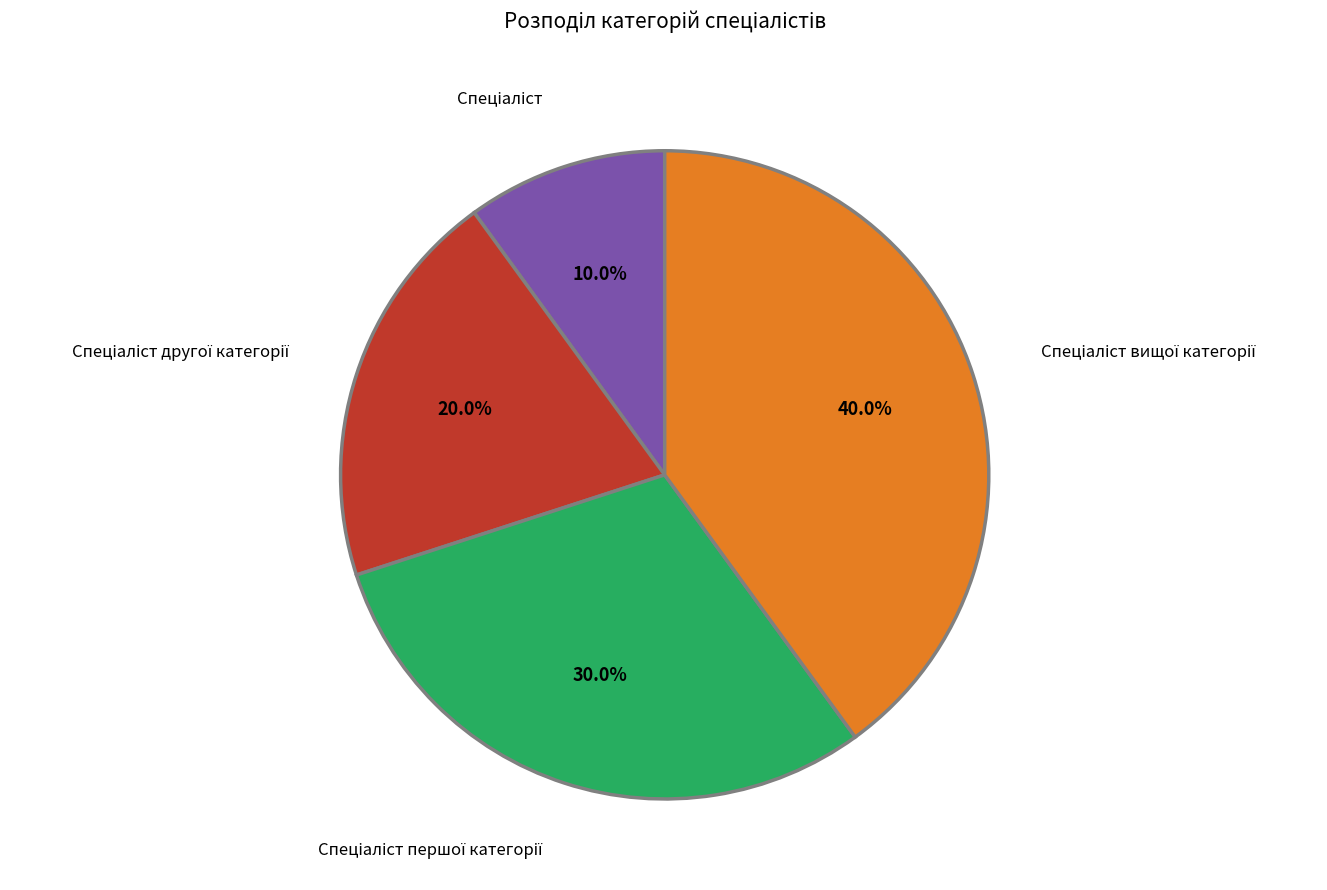

Is there a majority slice in this chart?

No